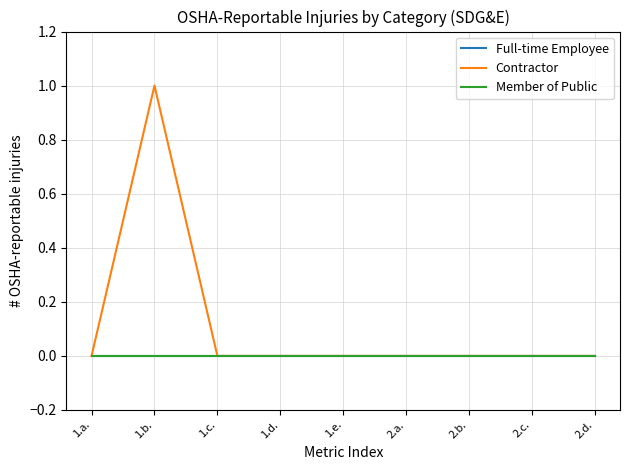

Reading left to right, extract all data points from this chart.

Full-time Employee: 1.a.=0	1.b.=0	1.c.=0	1.d.=0	1.e.=0	2.a.=0	2.b.=0	2.c.=0	2.d.=0
Contractor: 1.a.=0	1.b.=1	1.c.=0	1.d.=0	1.e.=0	2.a.=0	2.b.=0	2.c.=0	2.d.=0
Member of Public: 1.a.=0	1.b.=0	1.c.=0	1.d.=0	1.e.=0	2.a.=0	2.b.=0	2.c.=0	2.d.=0